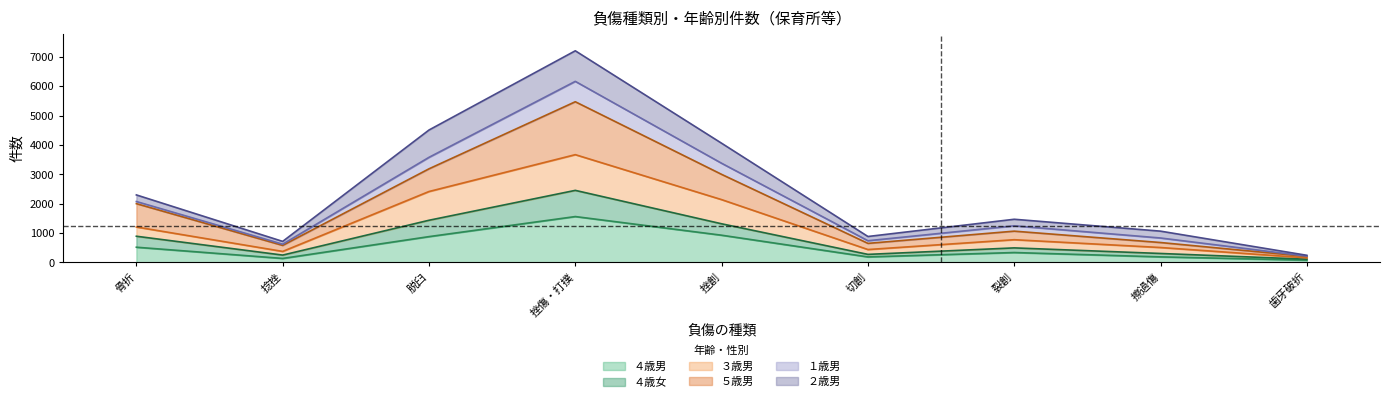

Which series changed the most between 骨折 and 切創?

５歳男